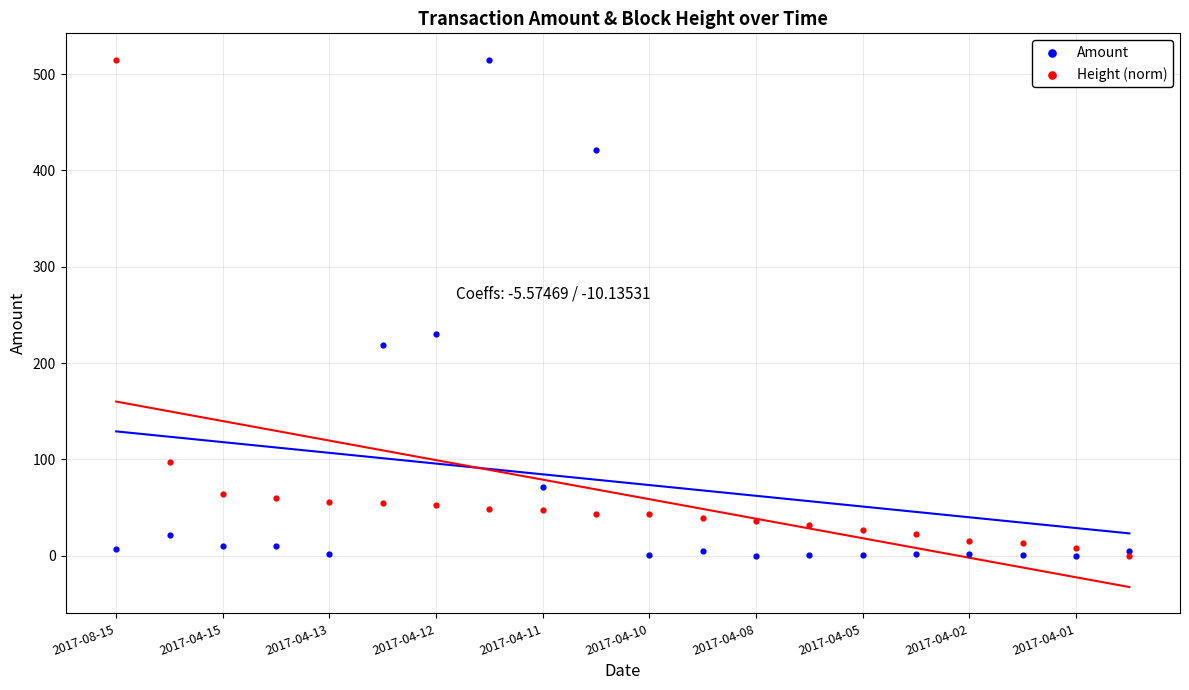

Across all series, what Y value is closest to 257?

230.1